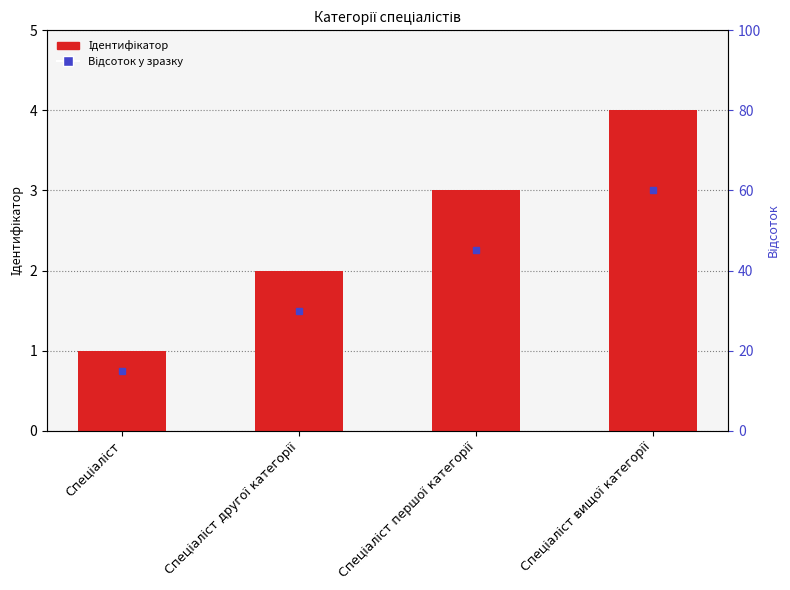

Are the bars grouped side by side (vs. stacked)?

No